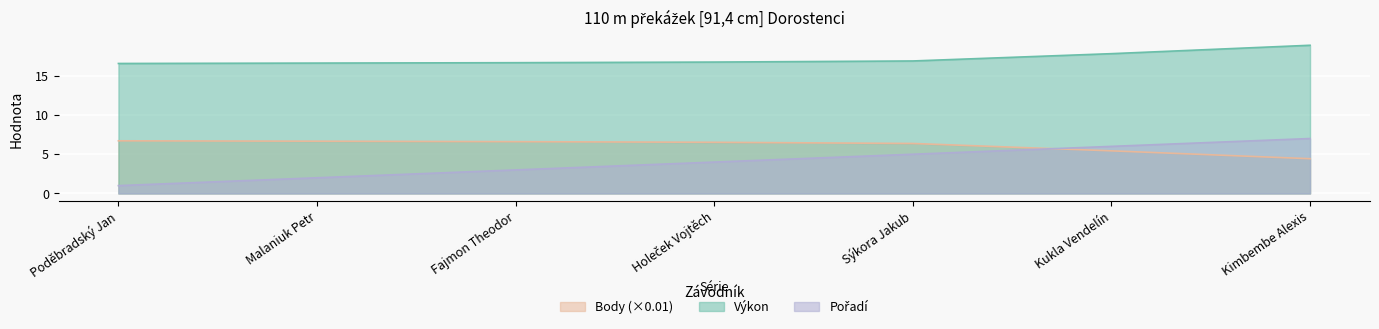

The Pořadí series shows 1.4 at Sýkora Jakub. True or false?

False